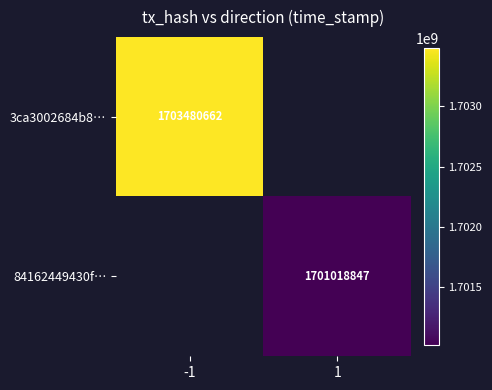

How many distinct data groups are displayed?

2